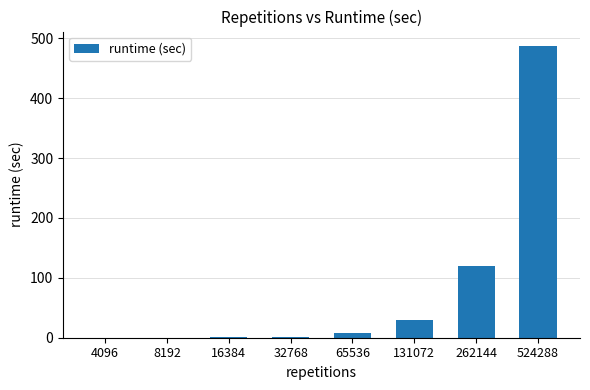

The value at 4096 is 0.0. True or false?

True